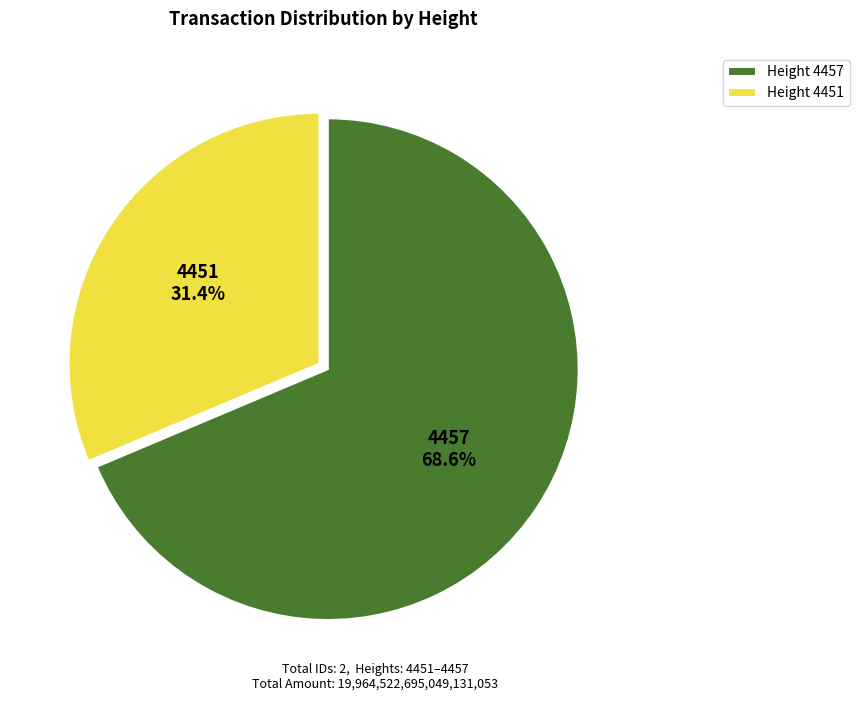

Rank the categories by value from lowest to highest.

4451, 4457